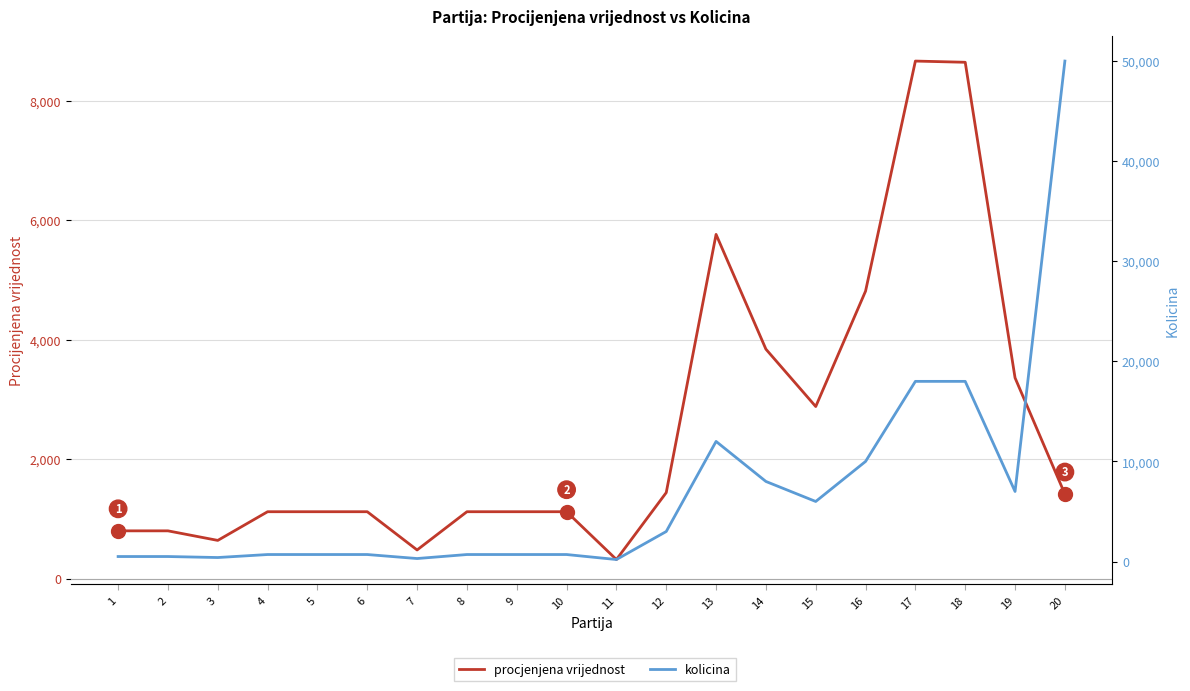

At which category does the chart reach its peak across all series?

20